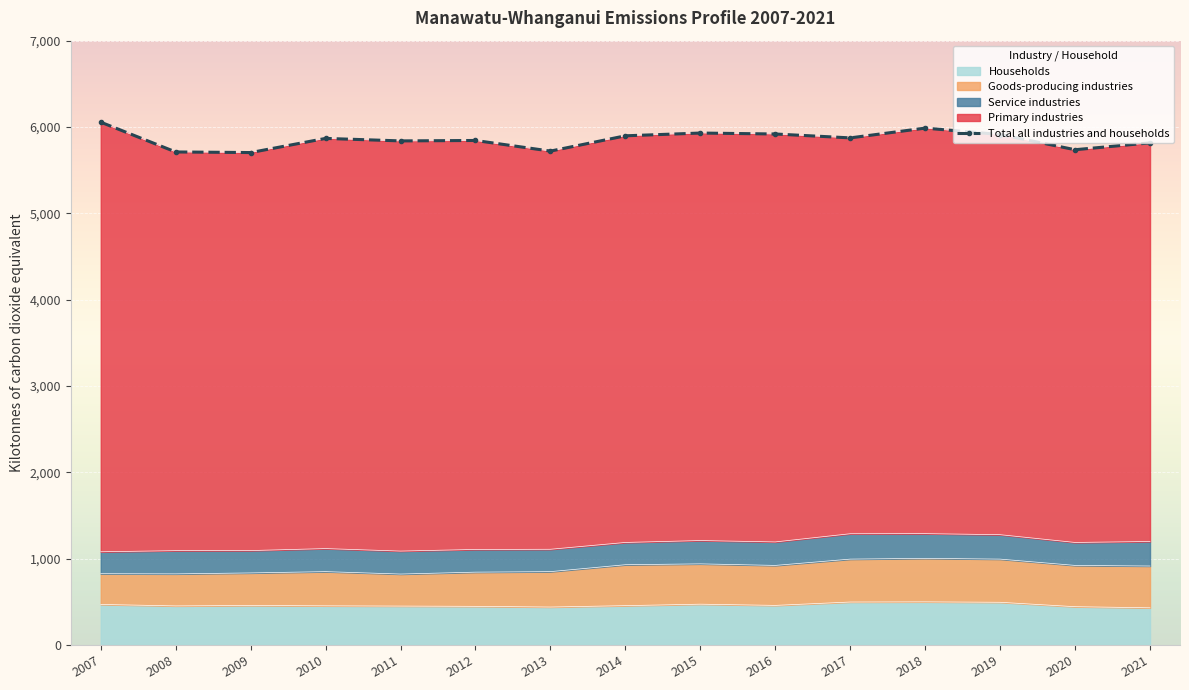

How many data points are above 5868?

7